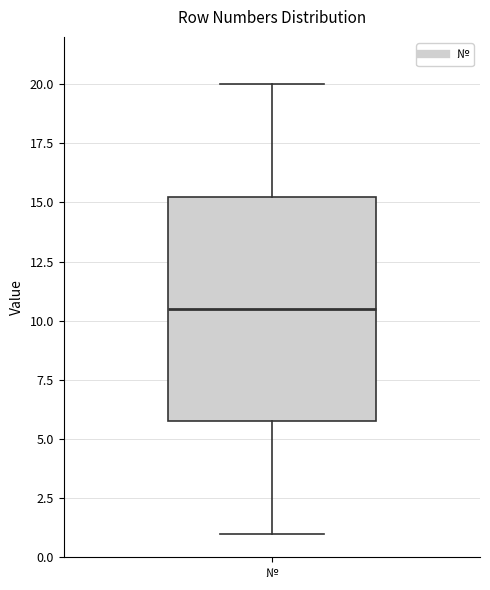

Transcribe this box plot: give where the median line is, the range the box spans, and where the two whiskers end, as read against the y-axis. The values are not printed on the chart, so give them approximately, as read against the axis.

median 10.5, box 6.0 to 15.5, whiskers 1.0 to 20.0